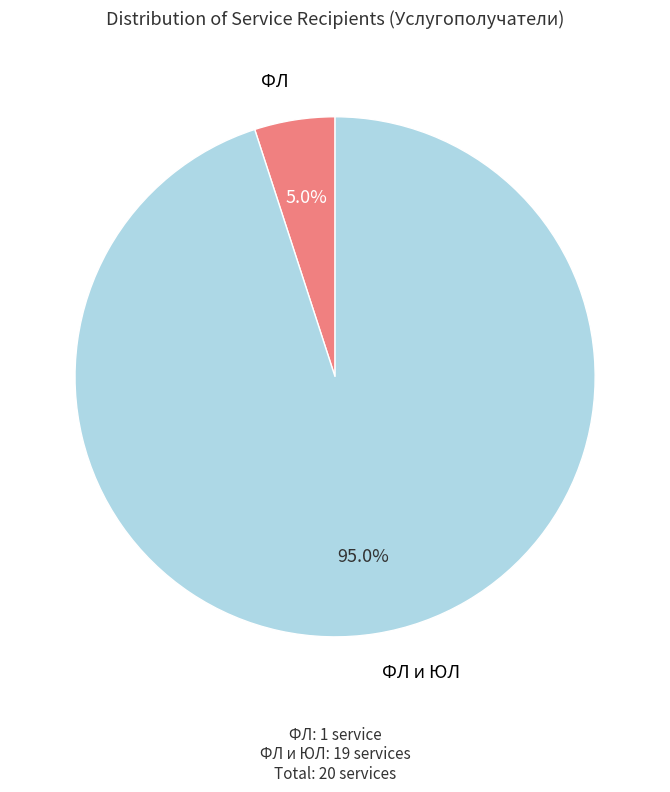

How many segments does this pie chart have?

2